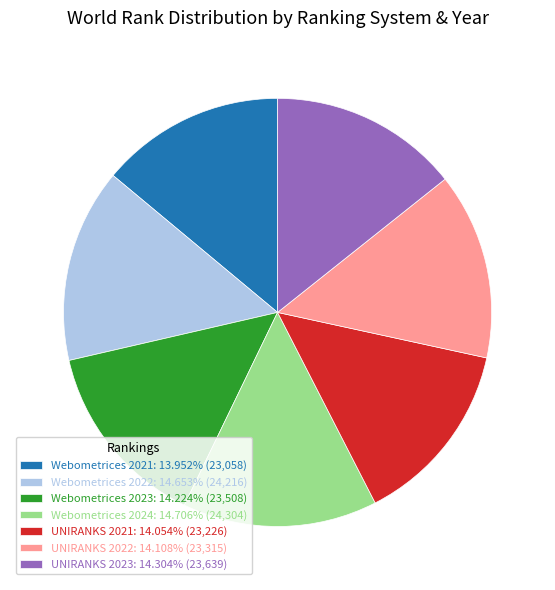

The Webometrices 2021 slice represents 6% of the pie. True or false?

False